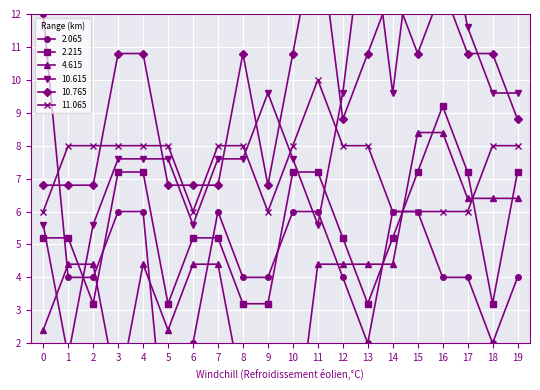

Reading right to left, transcribe all the data shown in this chart.

2.065: 4.0	2.0	4.0	4.0	6.0	6.0	2.0	4.0	6.0	6.0	4.0	4.0	6.0	2.0	-2.0	6.0	6.0	4.0	4.0	12.0
2.215: 7.2	3.2	7.2	9.2	7.2	5.2	3.2	5.2	7.2	7.2	3.2	3.2	5.2	5.2	3.2	7.2	7.2	3.2	5.2	5.2
4.615: 6.4	6.4	6.4	8.4	8.4	4.4	4.4	4.4	4.4	-1.6	0.4	0.4	4.4	4.4	2.4	4.4	0.4	4.4	4.4	2.4
10.615: 9.6	9.6	11.6	15.6	15.6	9.6	15.6	9.6	5.6	7.6	9.6	7.6	7.6	5.6	7.6	7.6	7.6	5.6	1.6	5.6
10.765: 8.8	10.8	10.8	12.8	10.8	12.8	10.8	8.8	14.8	10.8	6.8	10.8	6.8	6.8	6.8	10.8	10.8	6.8	6.8	6.8
11.065: 8.0	8.0	6.0	6.0	6.0	6.0	8.0	8.0	10.0	8.0	6.0	8.0	8.0	6.0	8.0	8.0	8.0	8.0	8.0	6.0